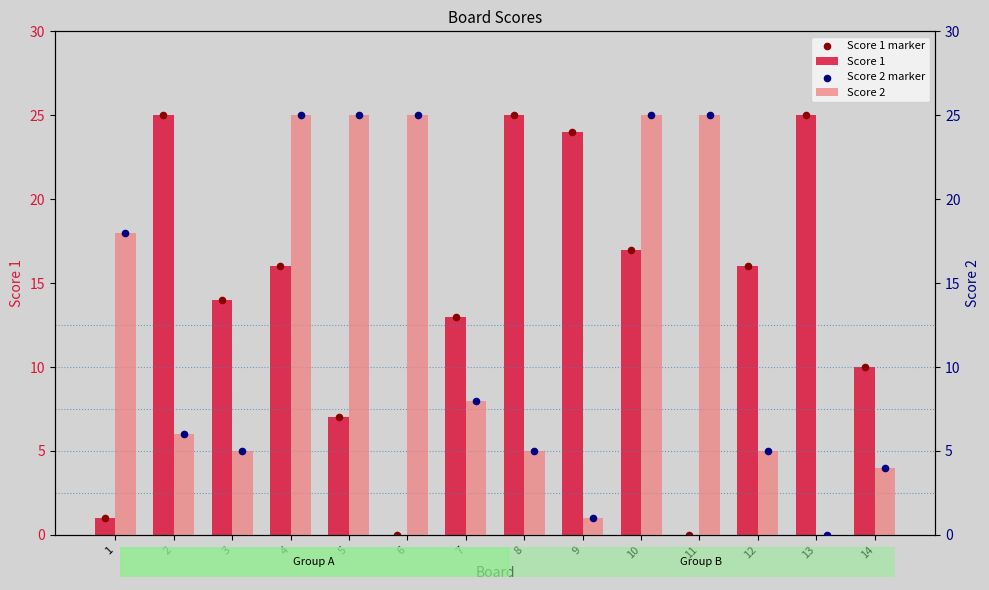

Which series has the widest spread of Y values?

Score 1